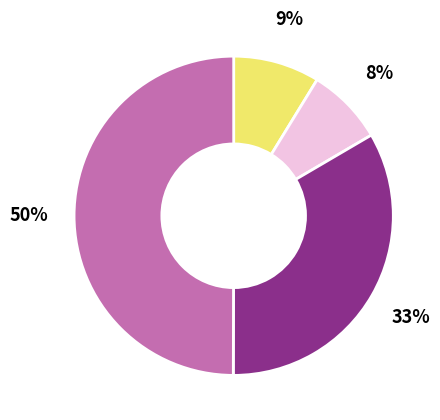

To the nearest percent, what is the average slice percentage?

25%